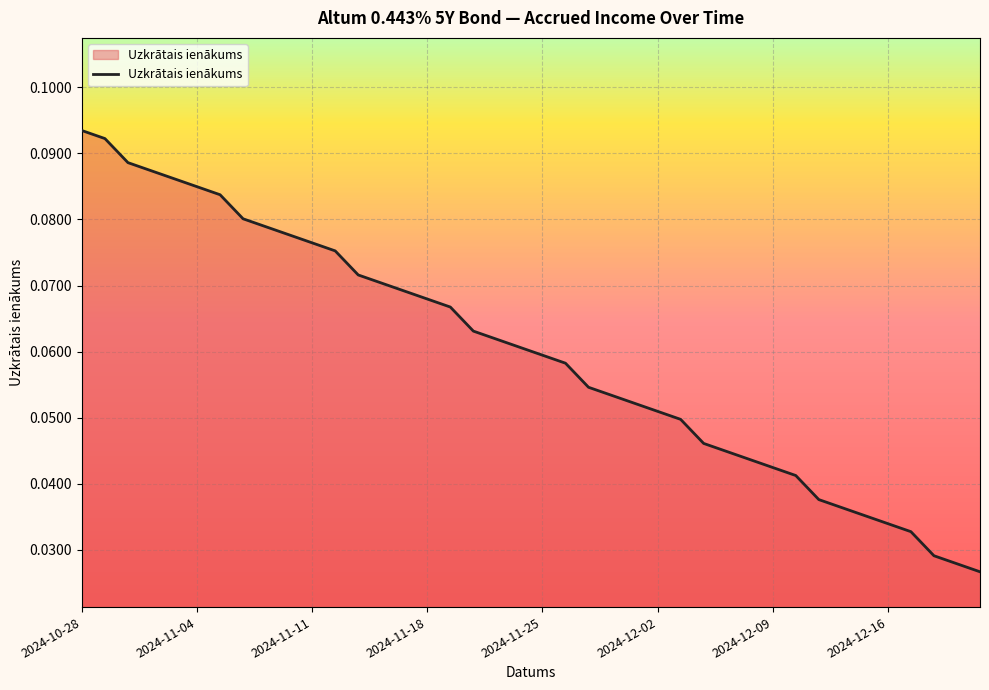

Does the chart display data point markers on the line(s)?

No